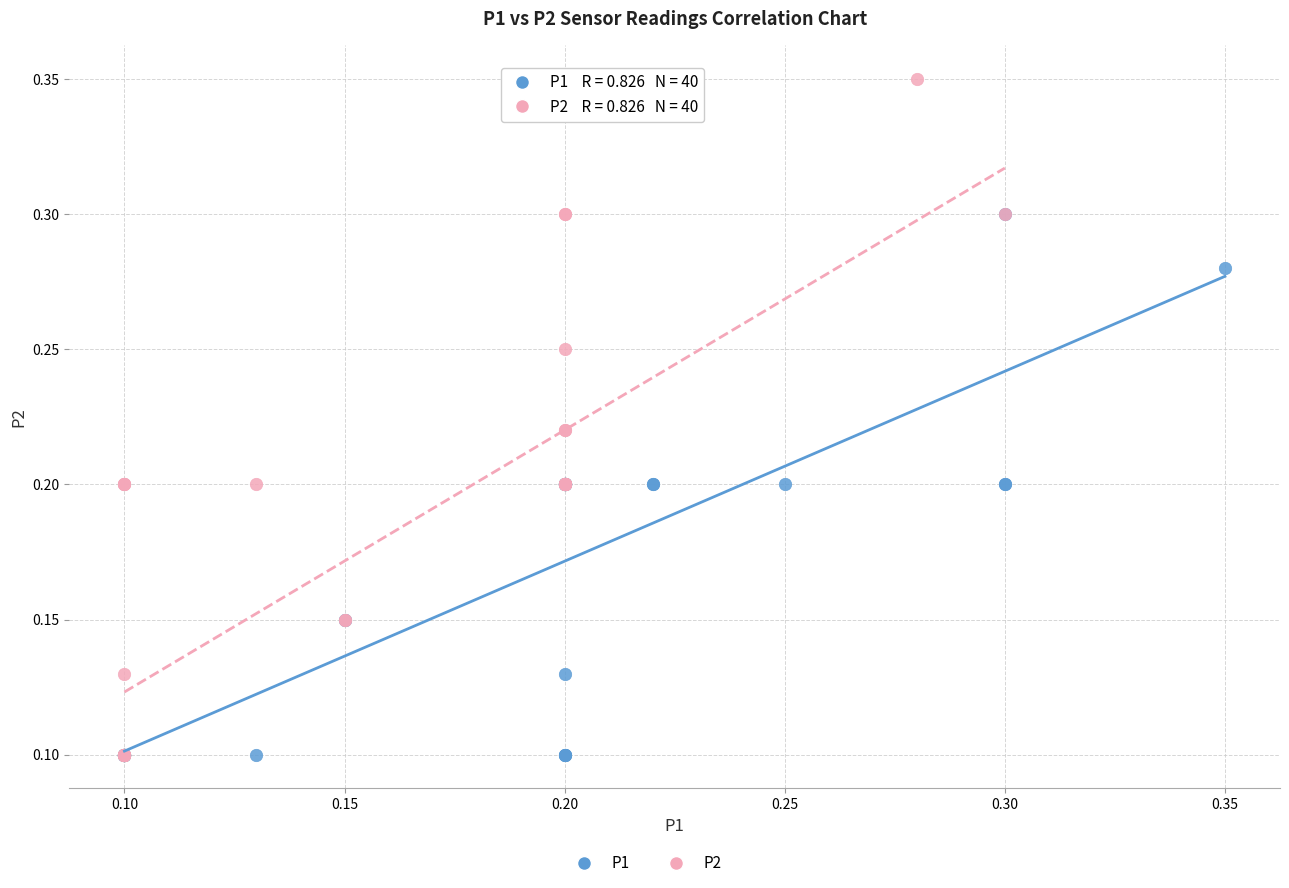

Which series reaches the maximum Y coordinate?

P2